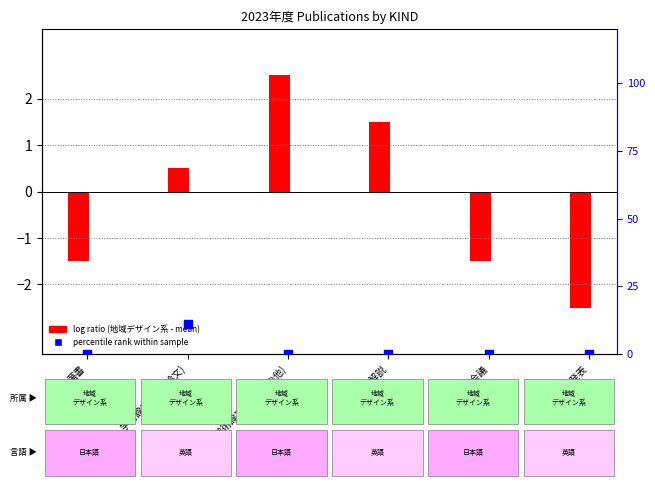

Which series has the largest total across all categories?

percentile rank